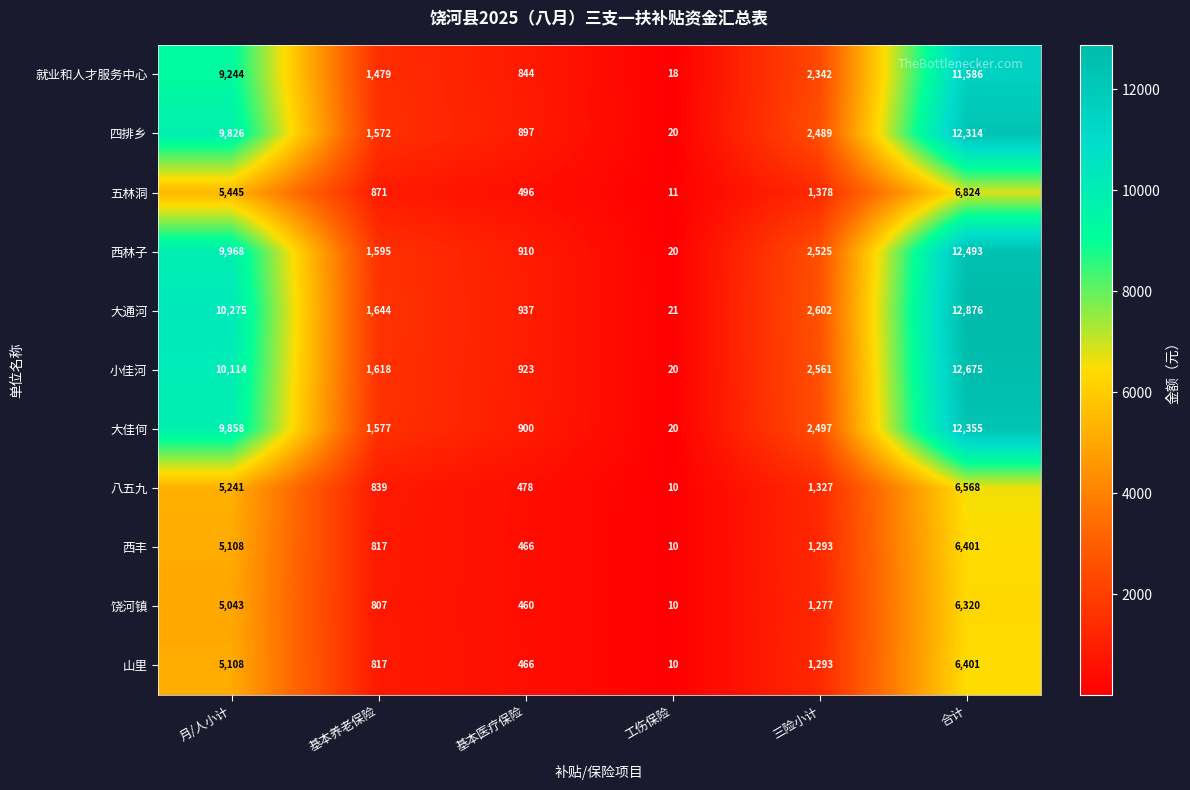

How many distinct data groups are displayed?

11